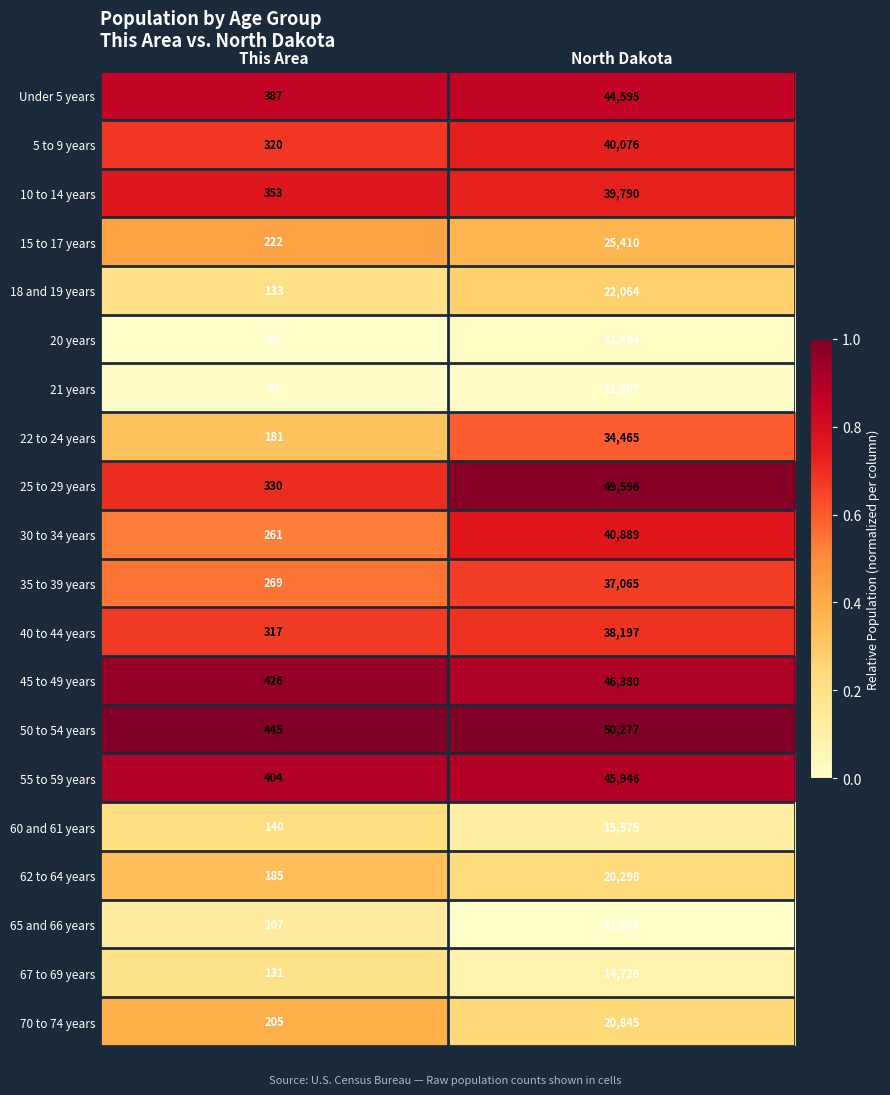

At which category is the sum across all series the highest?

North Dakota